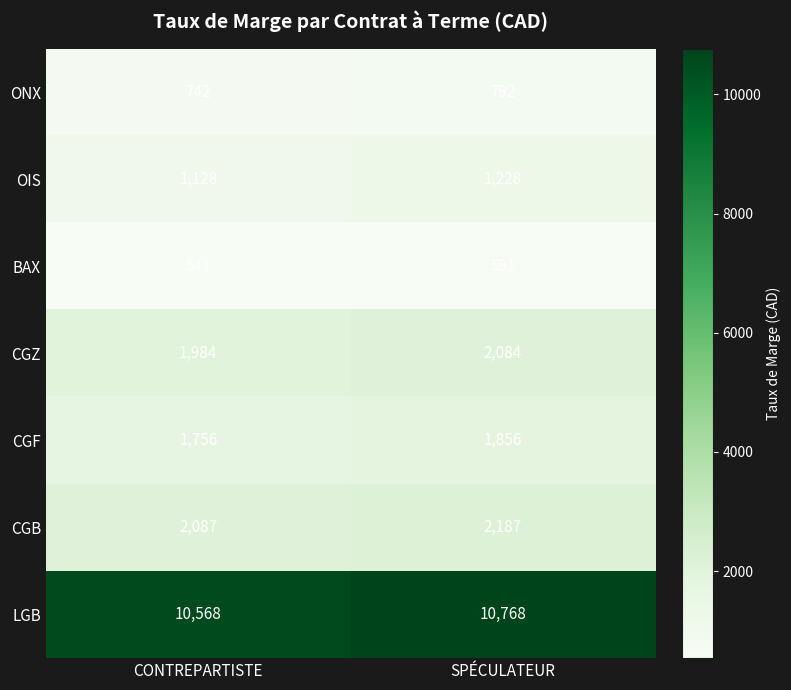

What is the difference between the maximum and minimum values in the CGB series?

100